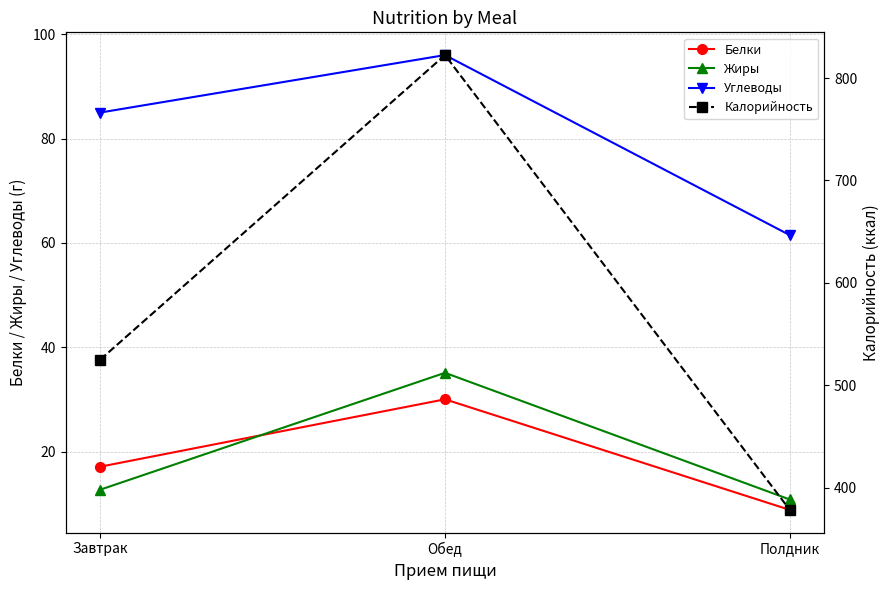

True or false: Калорийность has a value of 651.3 at Полдник.

False